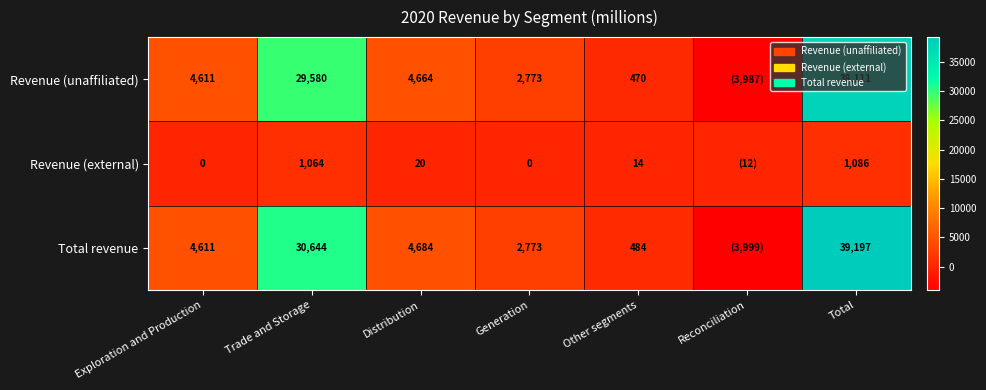

How many distinct data groups are displayed?

3